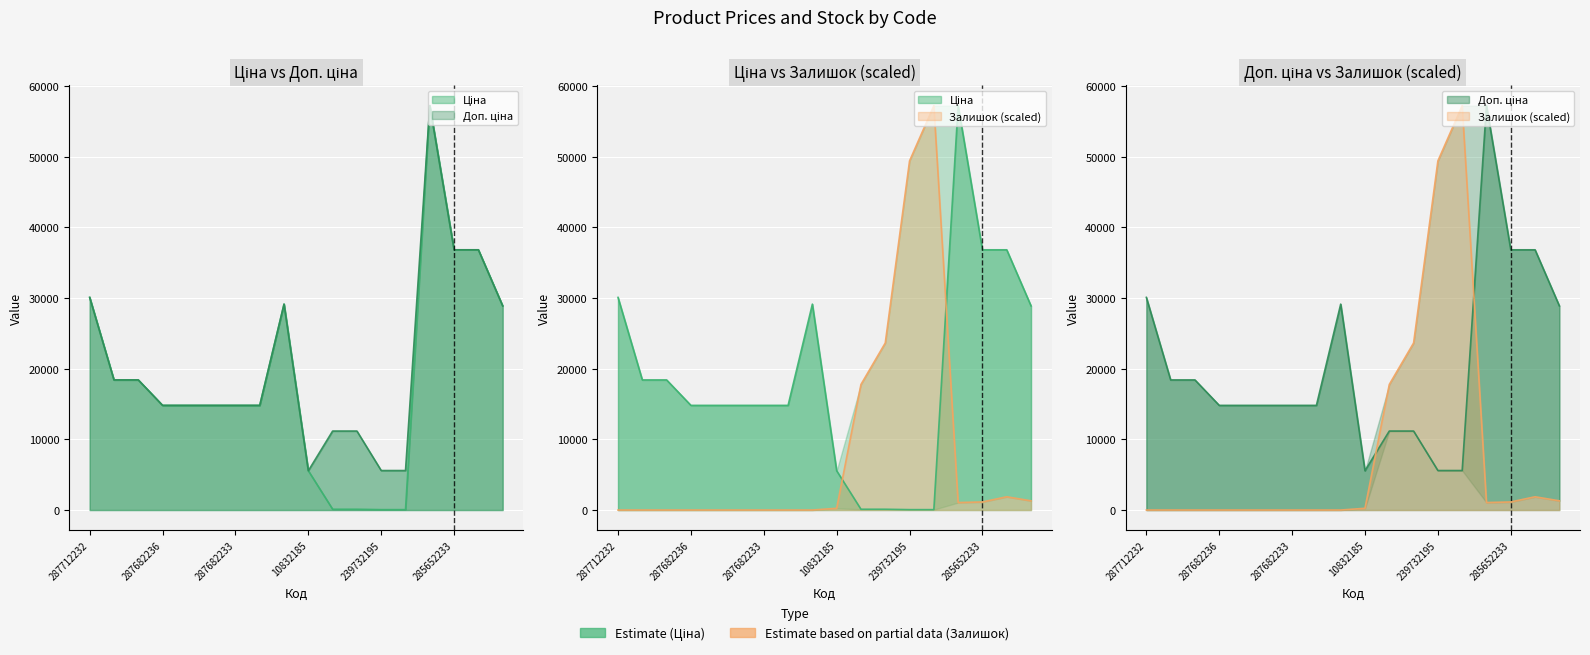

How many interior local valleys does the Доп. ціна series have?

1